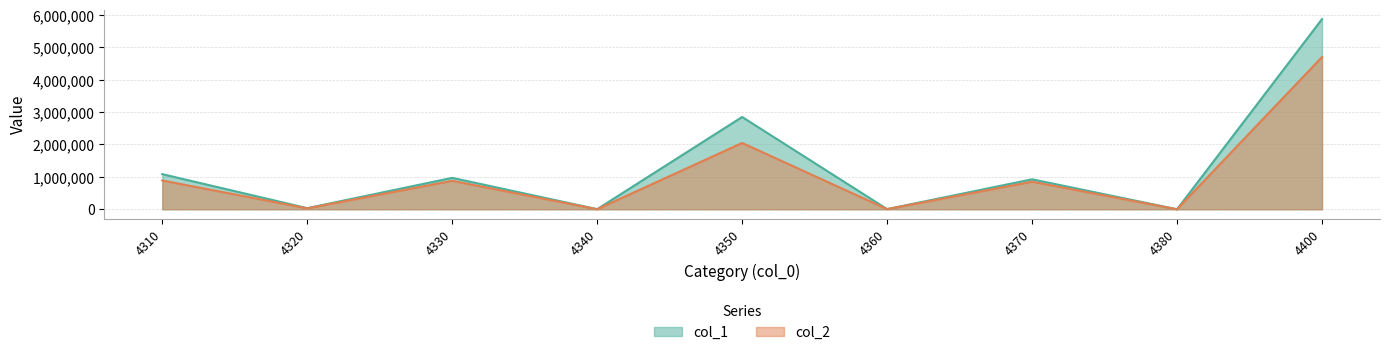

How many interior local peaks does the col_1 series have?

3